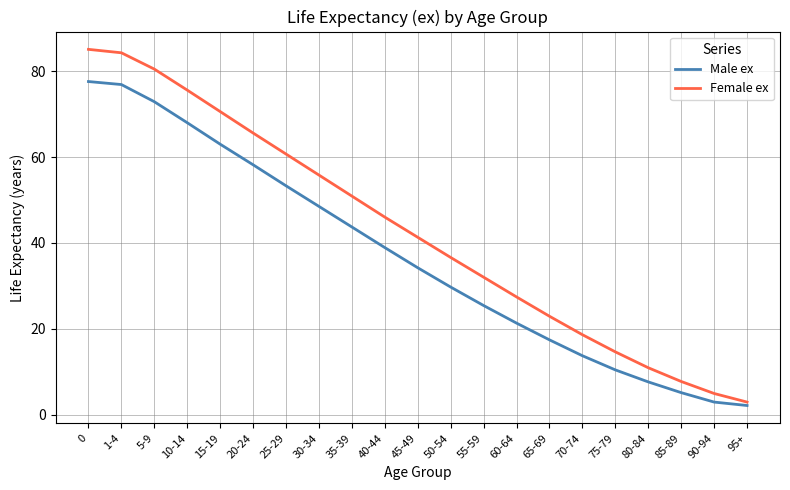

Which series has the largest total across all categories?

Female ex